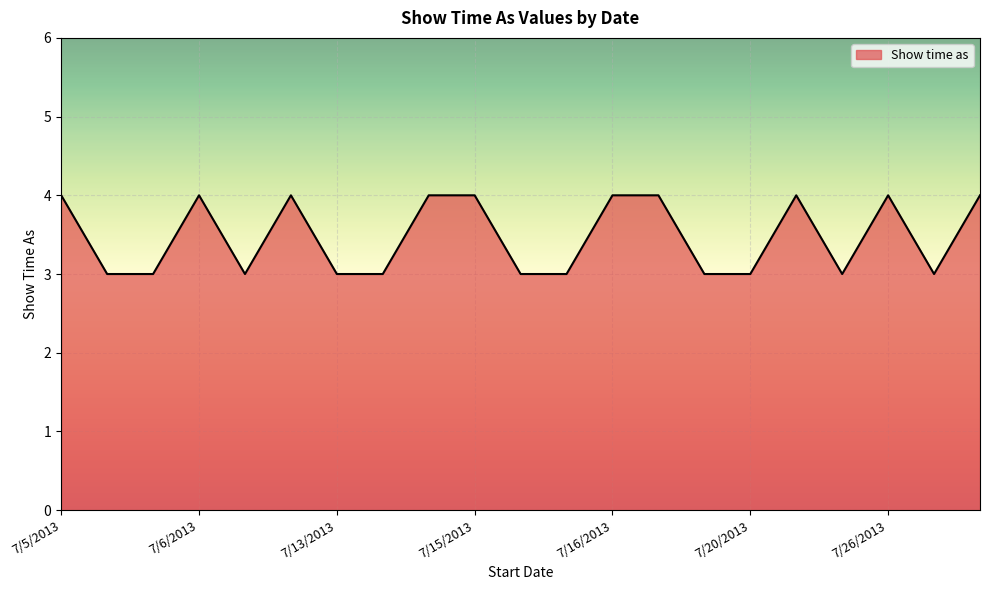

What is the smallest value displayed?

3